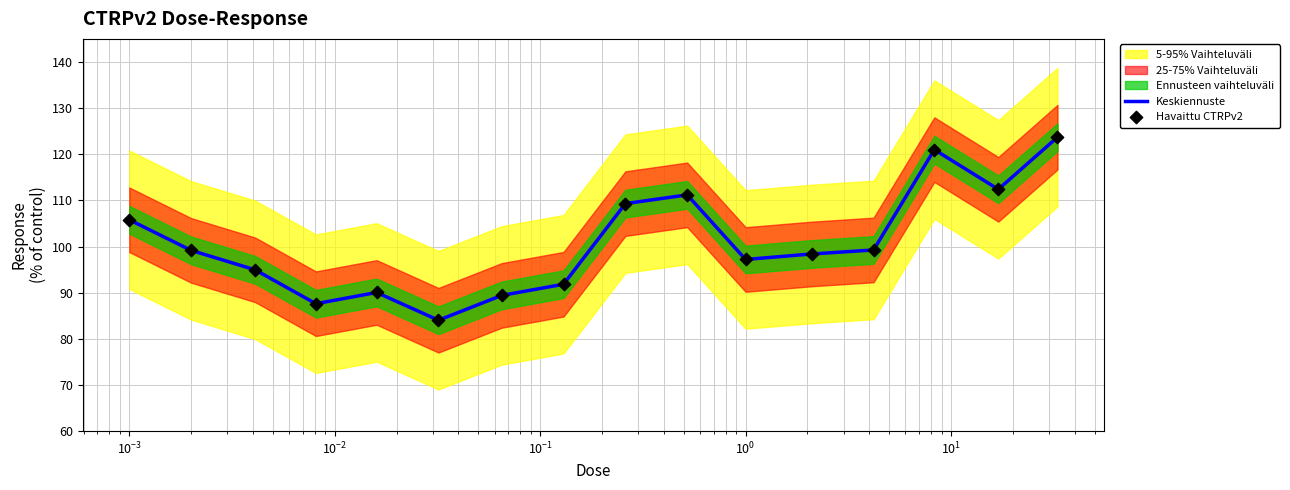

Which series contains the highest Y value?

Keskiennuste